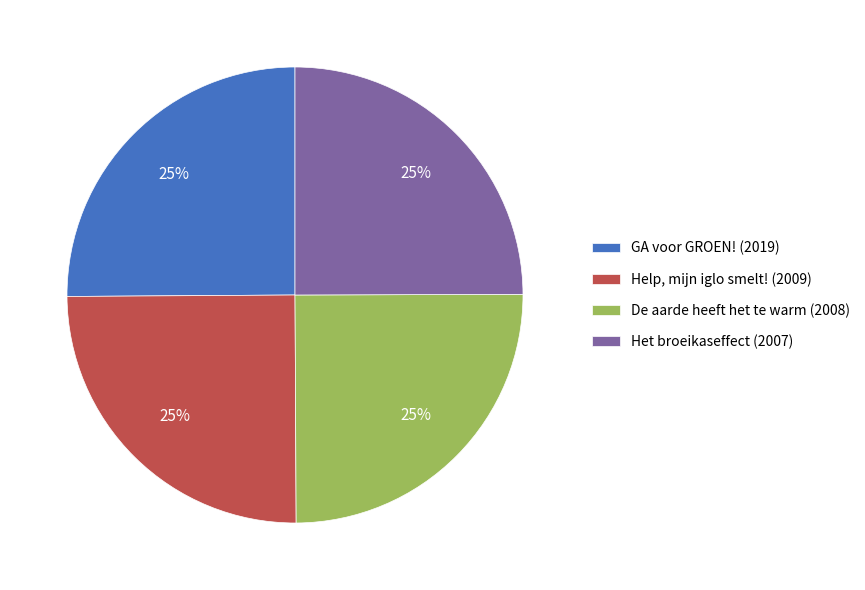

True or false: GA voor GROEN! accounts for 14% of the total.

False